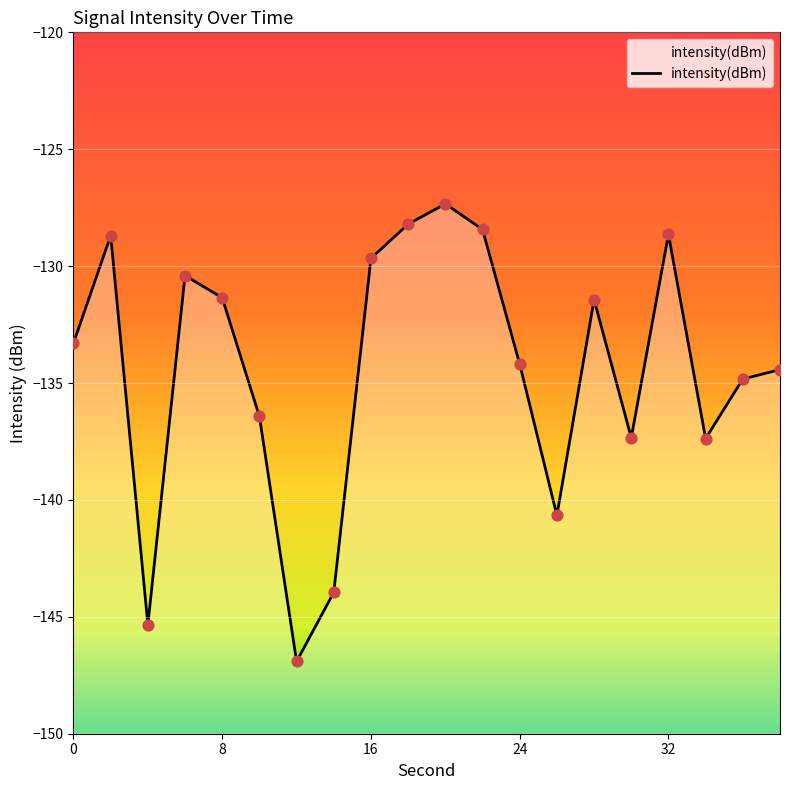

What is the change in value from 2 to 16?

-1.0